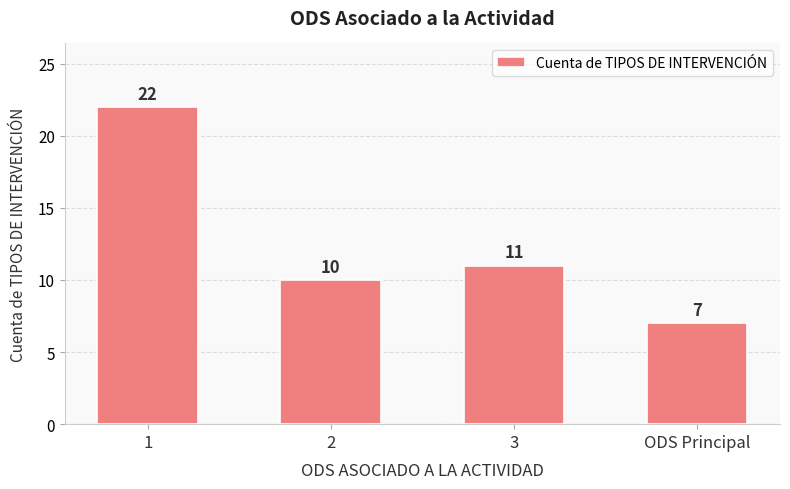

Which label corresponds to the largest value in the chart?

1